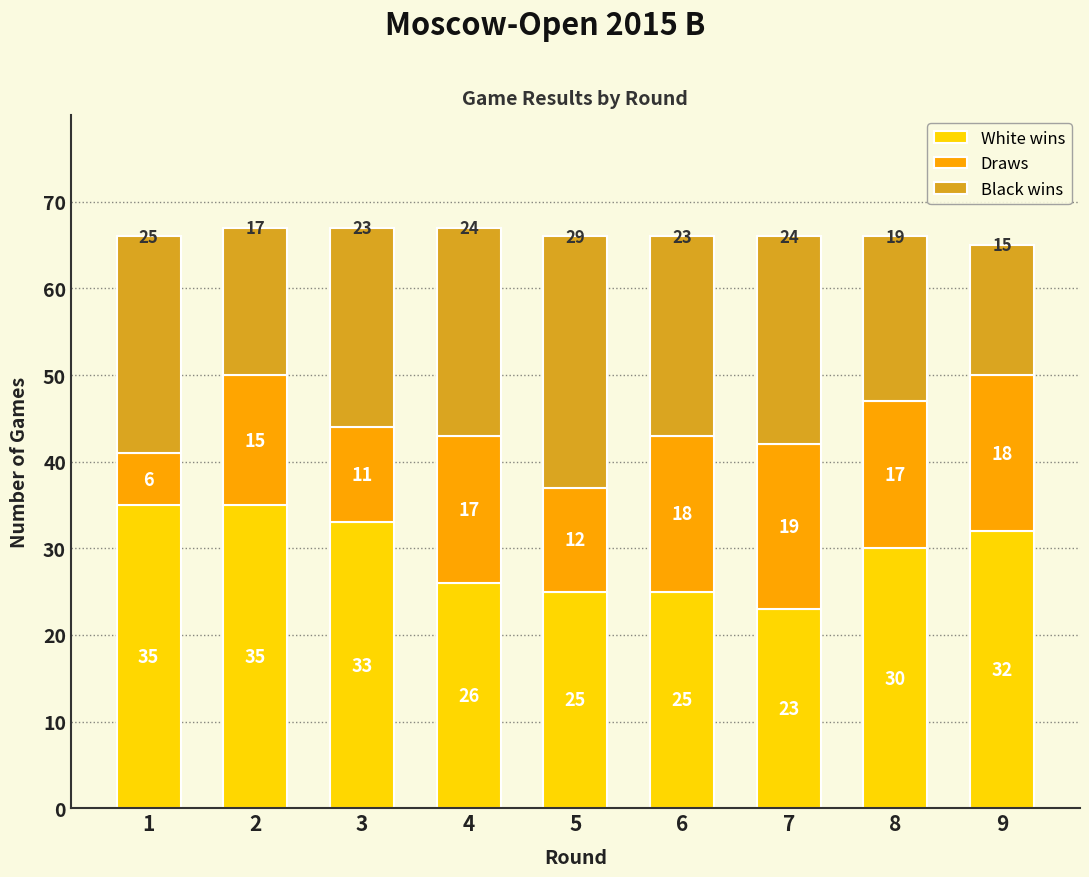

Is it true that White wins equals 56 at 3?

False